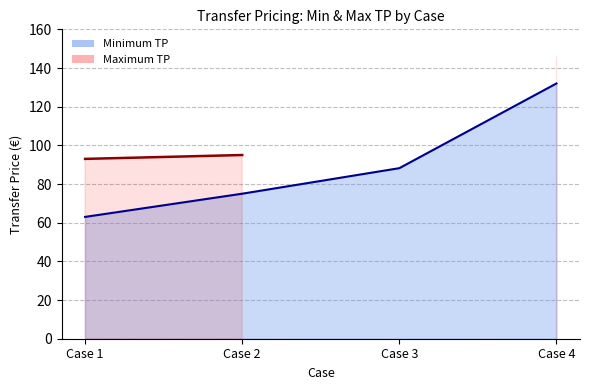

What is the average value?

89.5